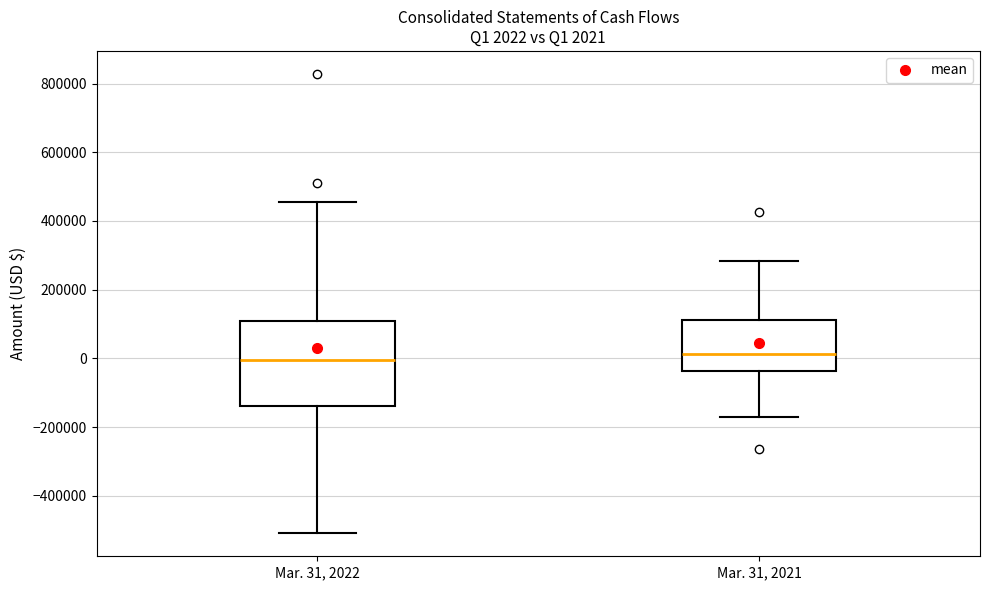

Comparing the boxes themselves (not the whiskers), which one is the tallest?

Mar. 31, 2022